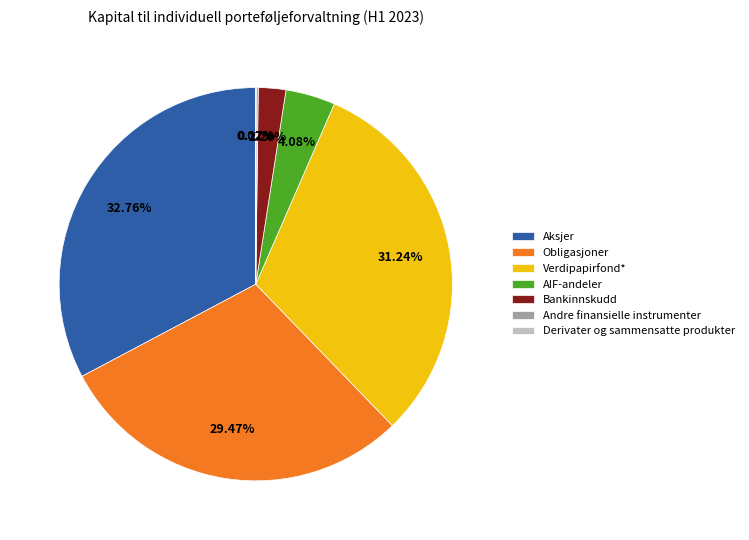

Combined, do Aksjer and Obligasjoner account for over 50%?

Yes